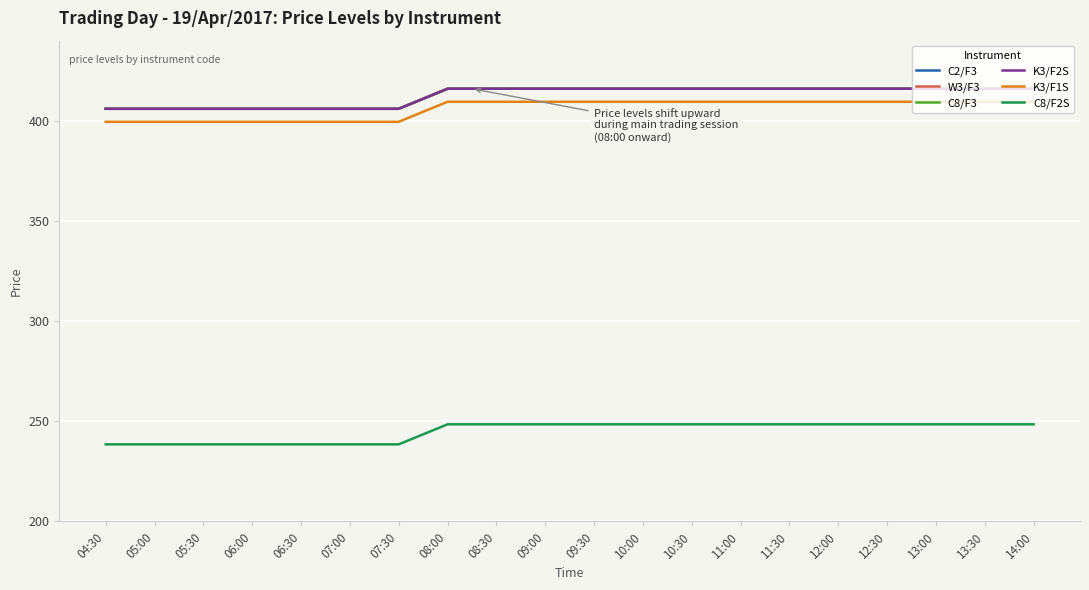

What is the label of the 10th point from the left?

09:00